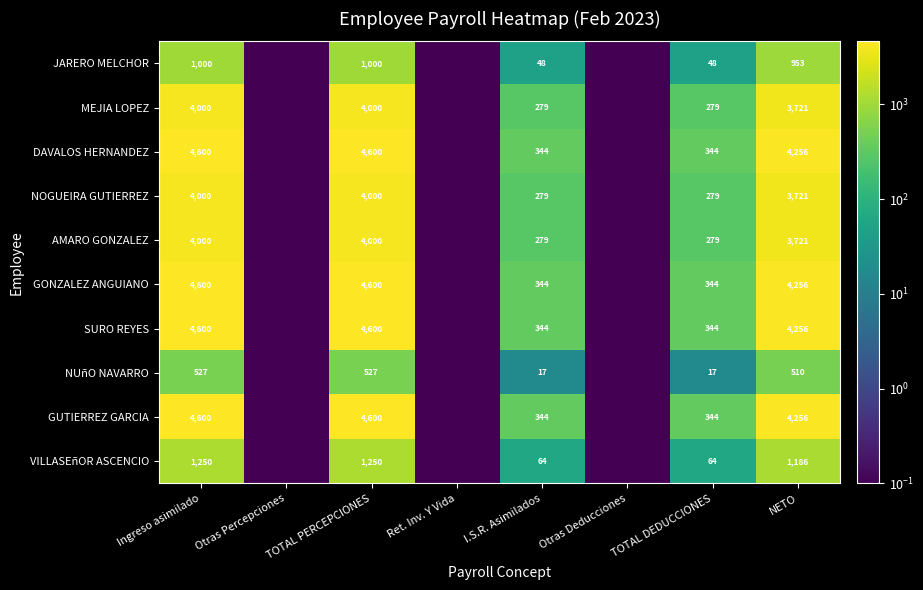

What is the sum of the GONZALEZ ANGUIANO values at I.S.R. Asimilados and Ingreso asimilado?

4944.0